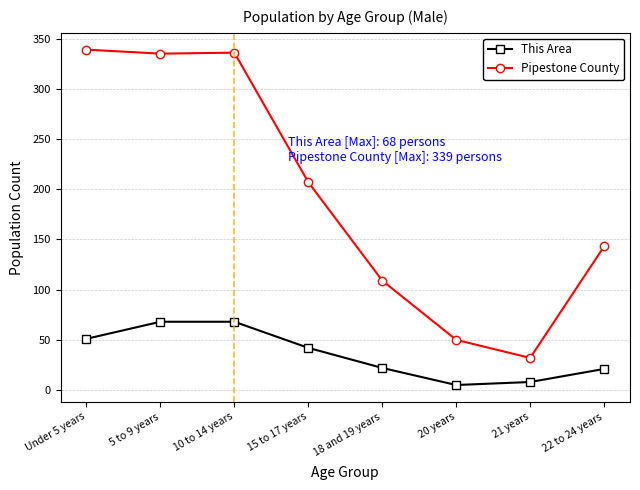

At which label is This Area closest to 36?

15 to 17 years